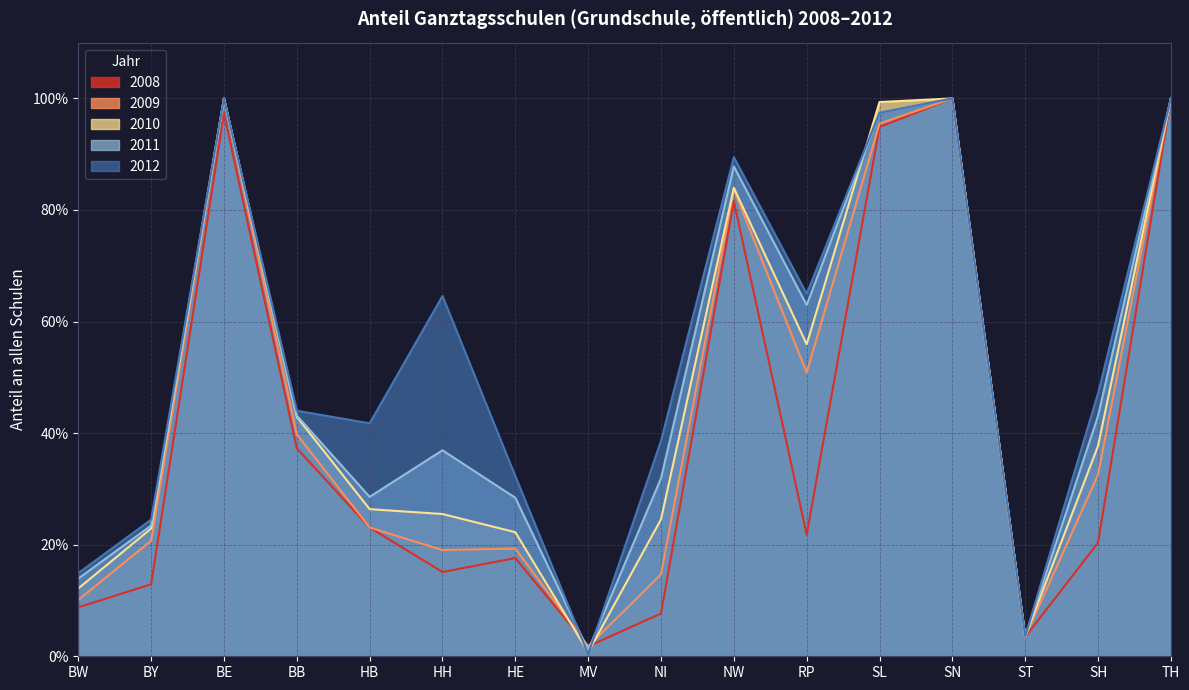

True or false: 2011 and 2012 intersect in this chart.

True